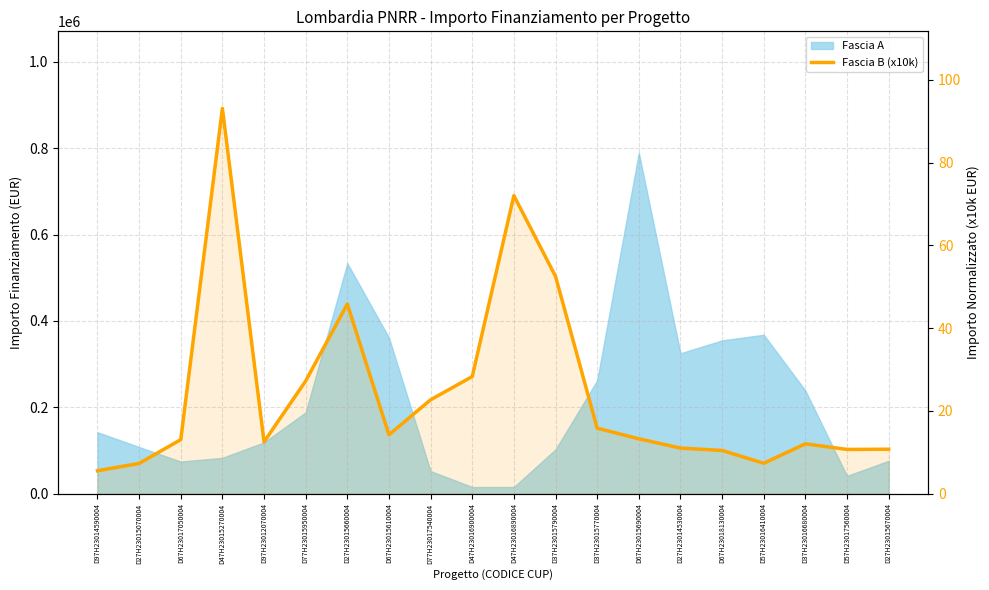

What is the label of the 16th point from the left?

D67H23018130004